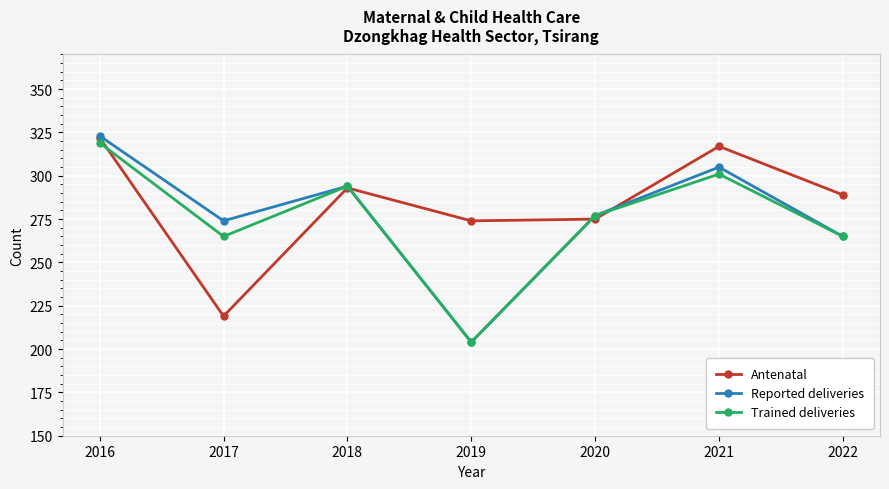

Is the value of Trained deliveries at 2020 greater than the value of Antenatal at 2016?

No